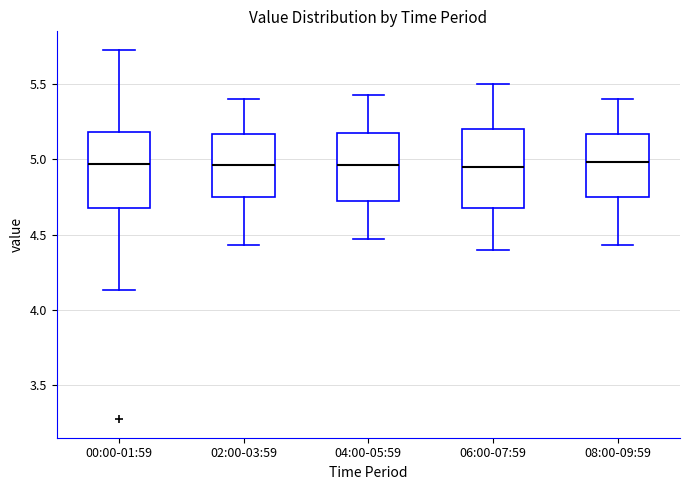

Where does the median line of the box for 00:00-01:59 sit on the y-axis? The values are not printed on the chart, so give them approximately, as read against the axis.

4.95